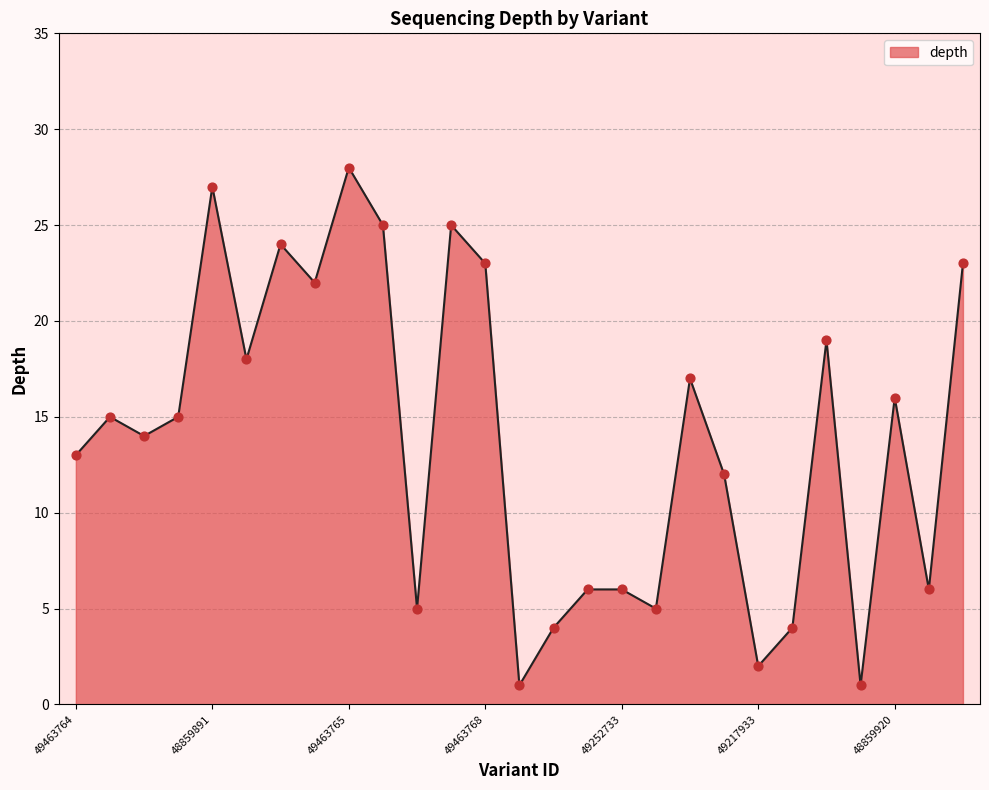

What is the difference between the maximum and minimum values?

27